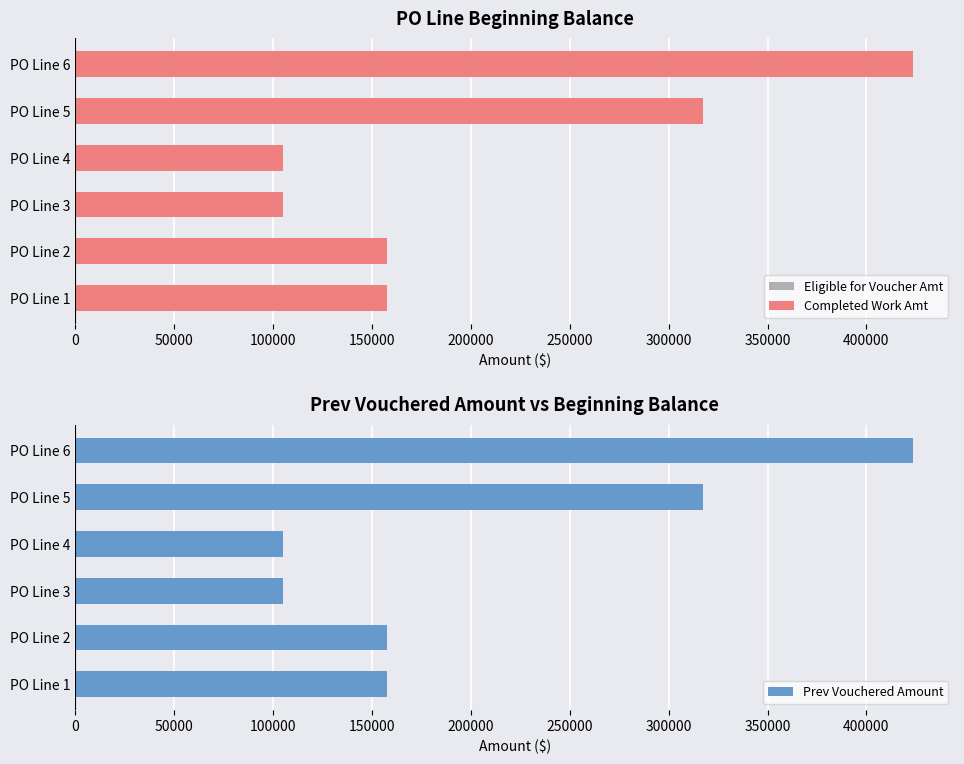

What is the difference between the second highest and second lowest values in the Completed Work Amt series?

212540